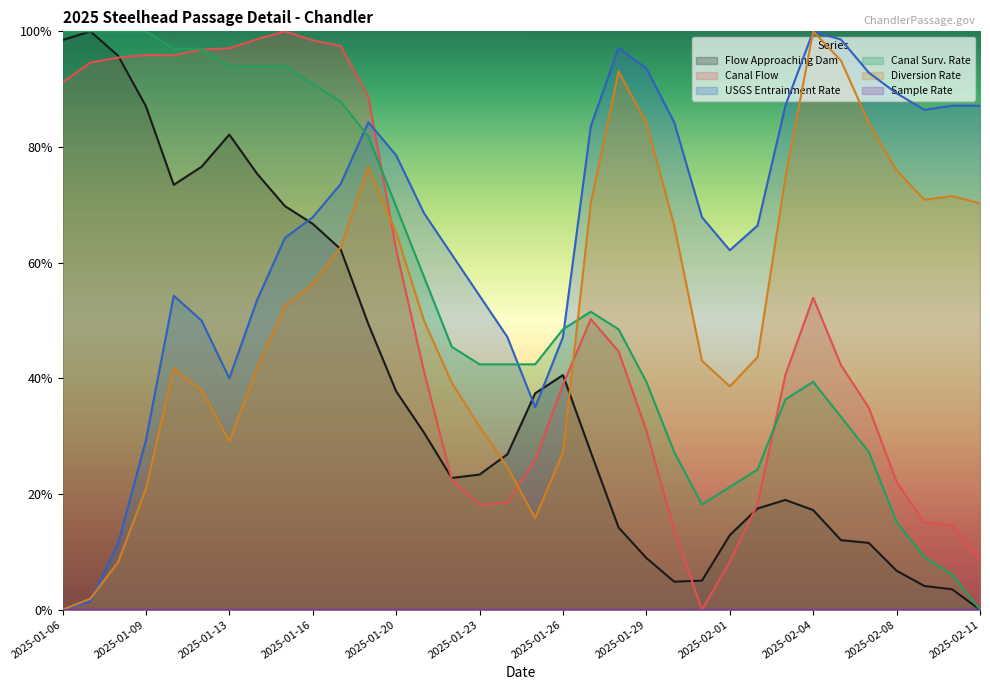

Between which two adjacent categories do Flow Approaching Dam and USGS Entrainment Rate first intersect?

2025-01-15 and 2025-01-16